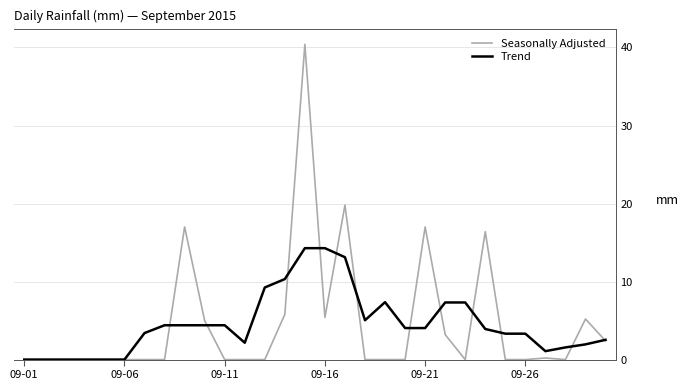

Which series has the widest spread of values?

Seasonally Adjusted